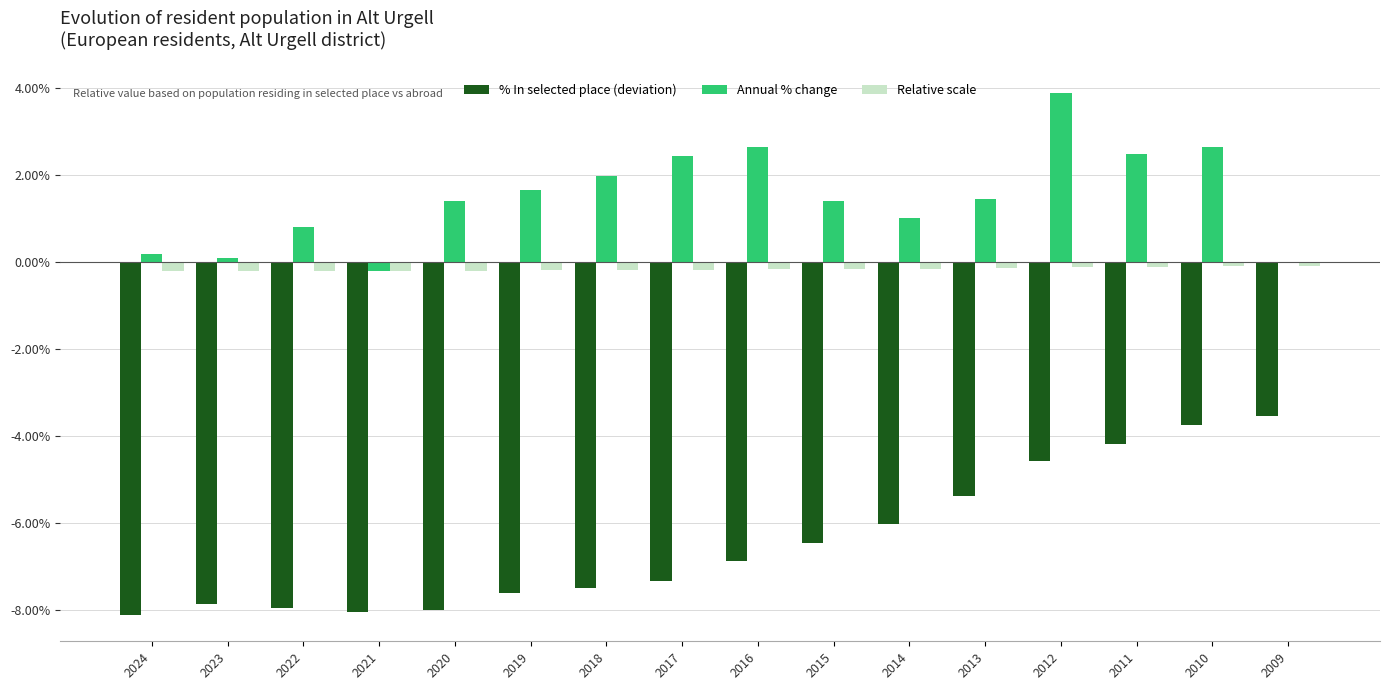

What is the spread (max minus min) of values at 2022?

8.7